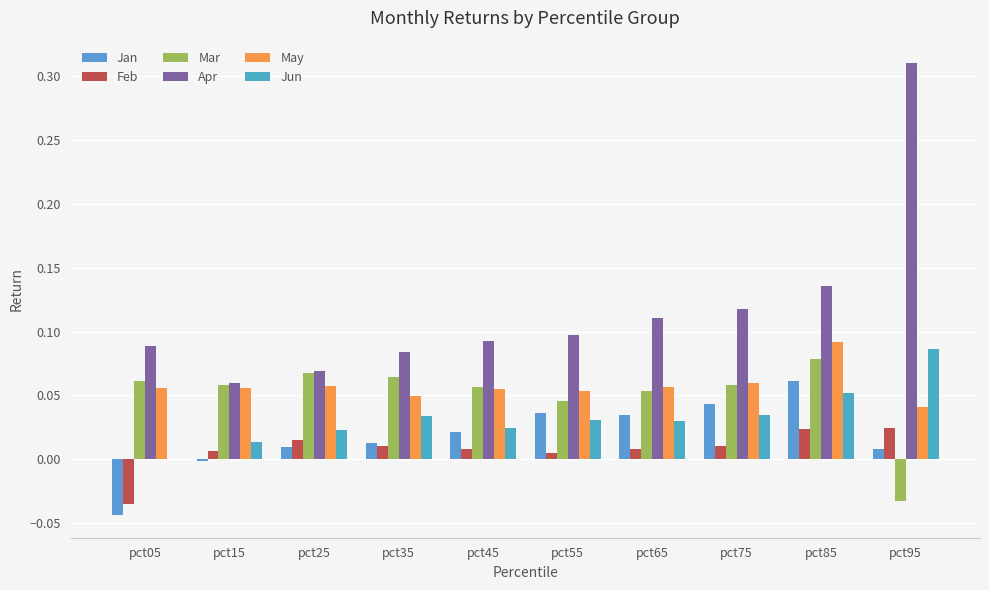

How many groups of bars are there?

10